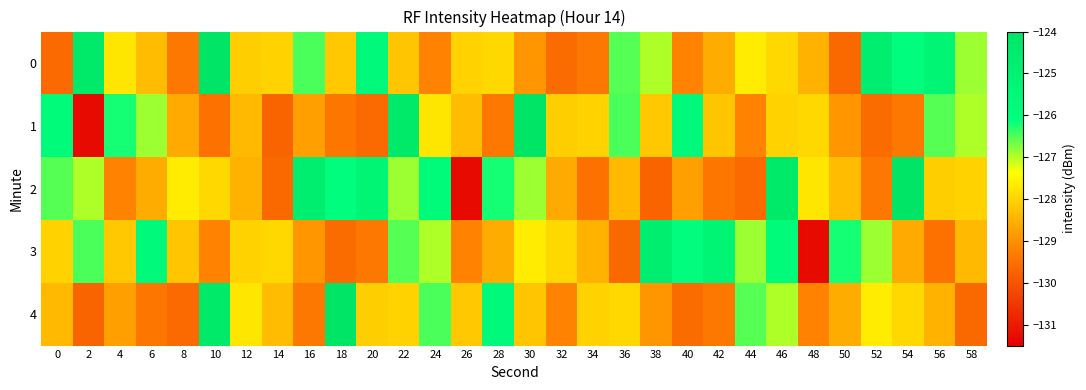

Count the number of categories in the chart.

30